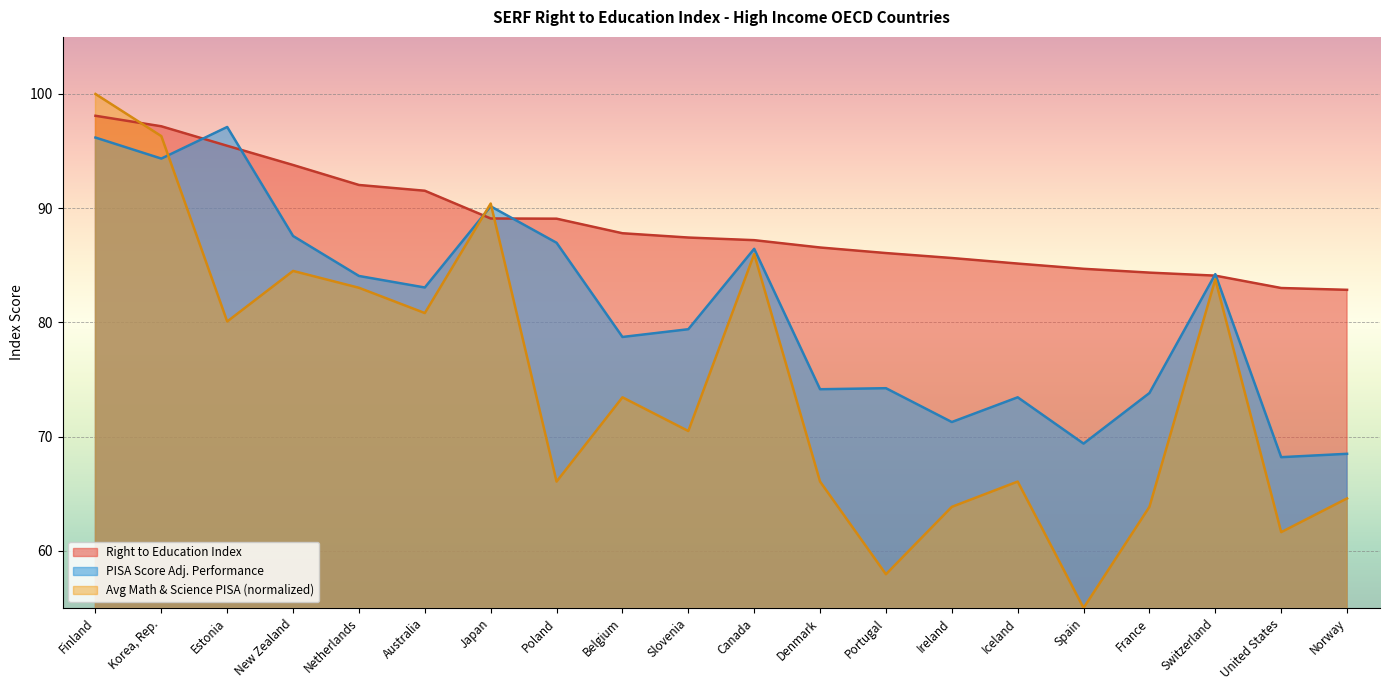

What is the average value of the Avg Math & Science PISA series?

74.7